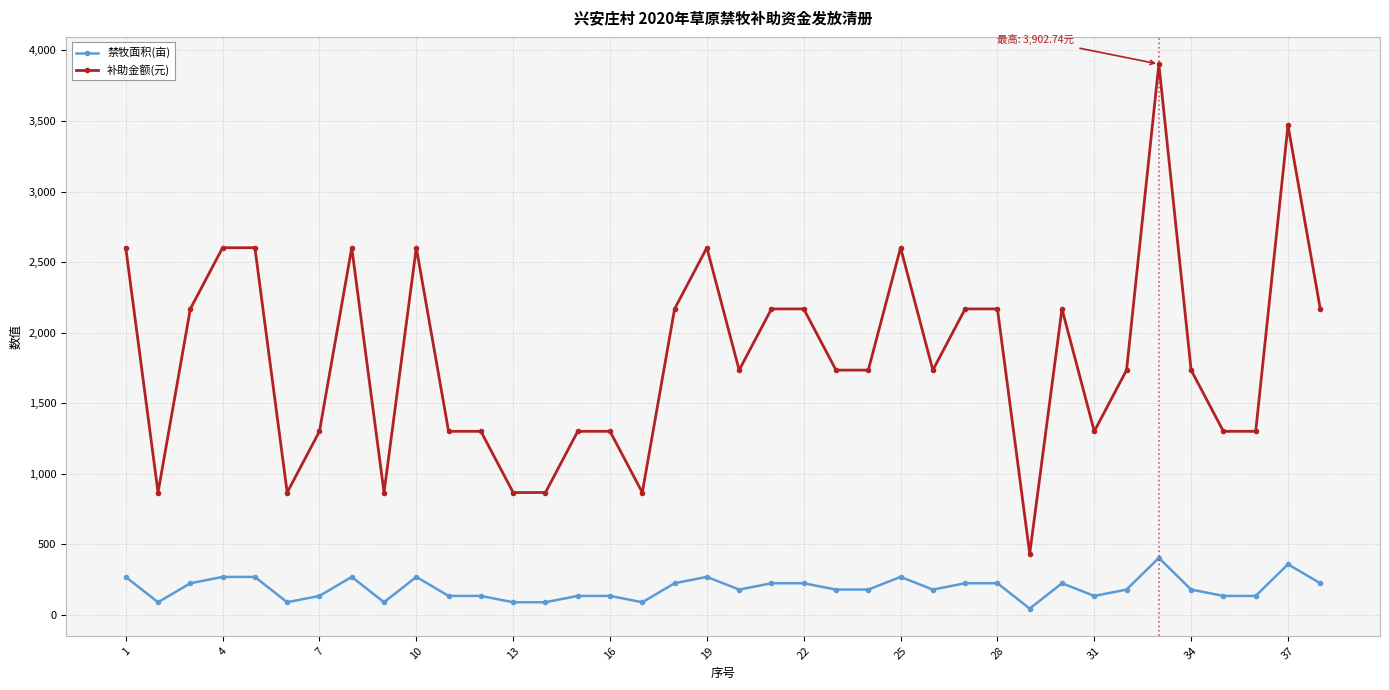

What is the sum of all 禁牧面积(亩) values?

7182.4